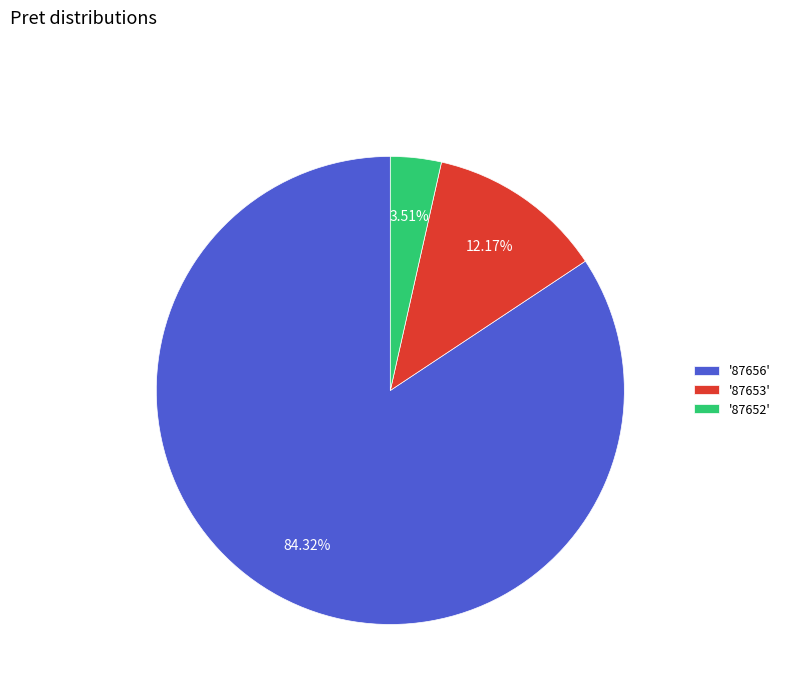

What is the smallest slice in the pie chart?

'87652'